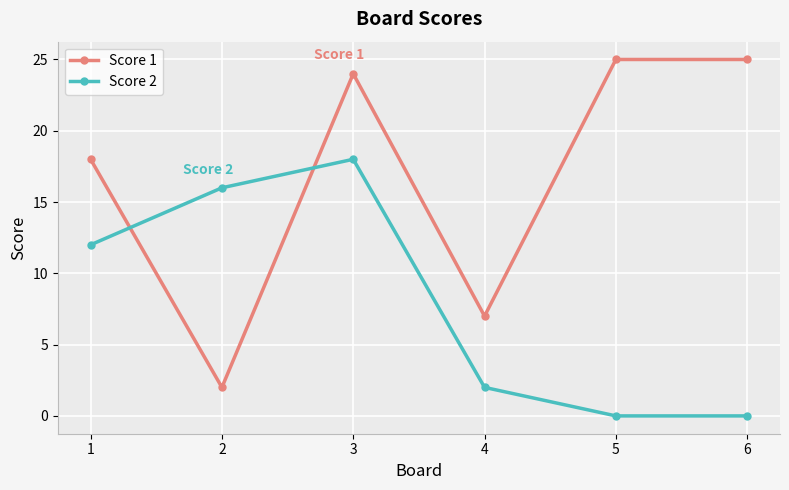

True or false: Score 2 has more than 0 interior local peaks.

True